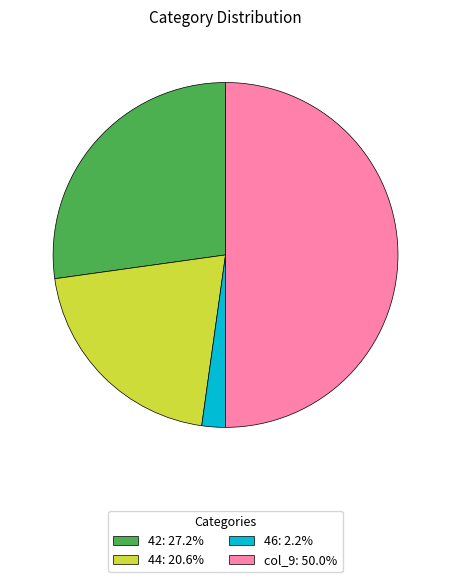

Do col_9: 50.0% and 46: 2.2% together represent more than half of the pie?

Yes